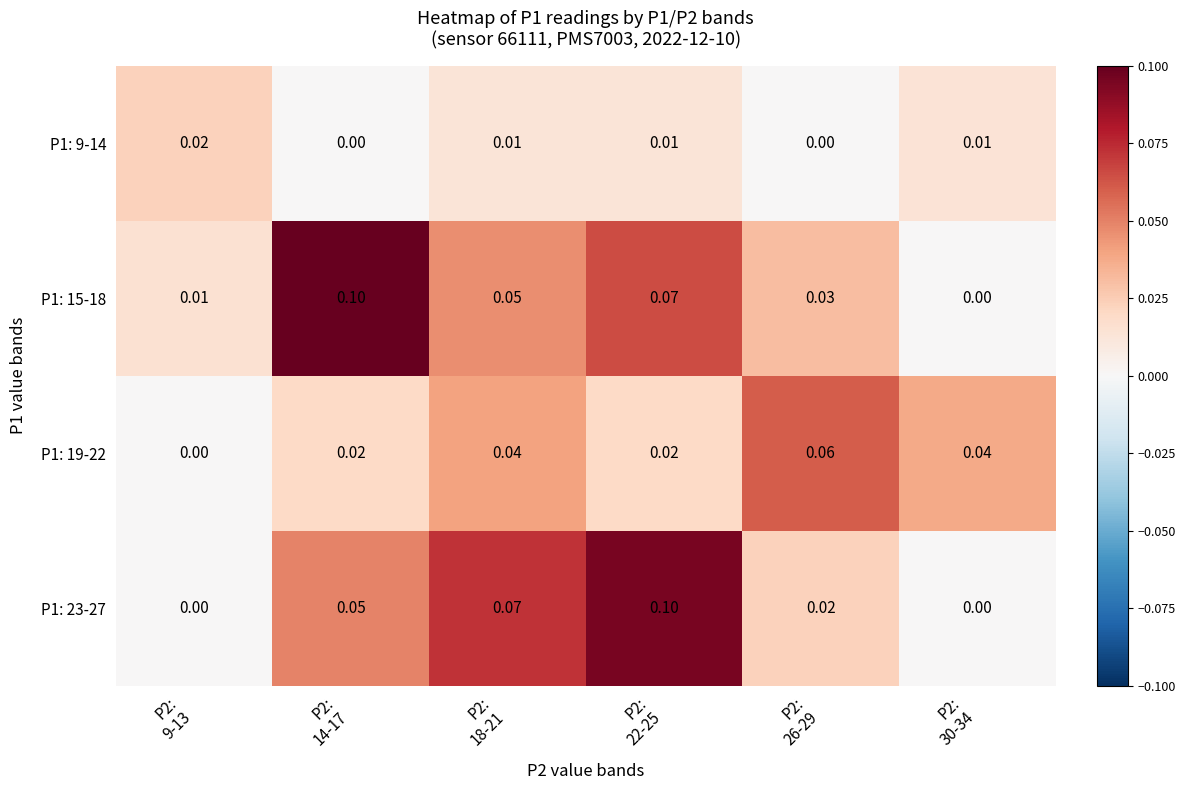

Which label corresponds to the largest value in the chart?

P2:
14-17